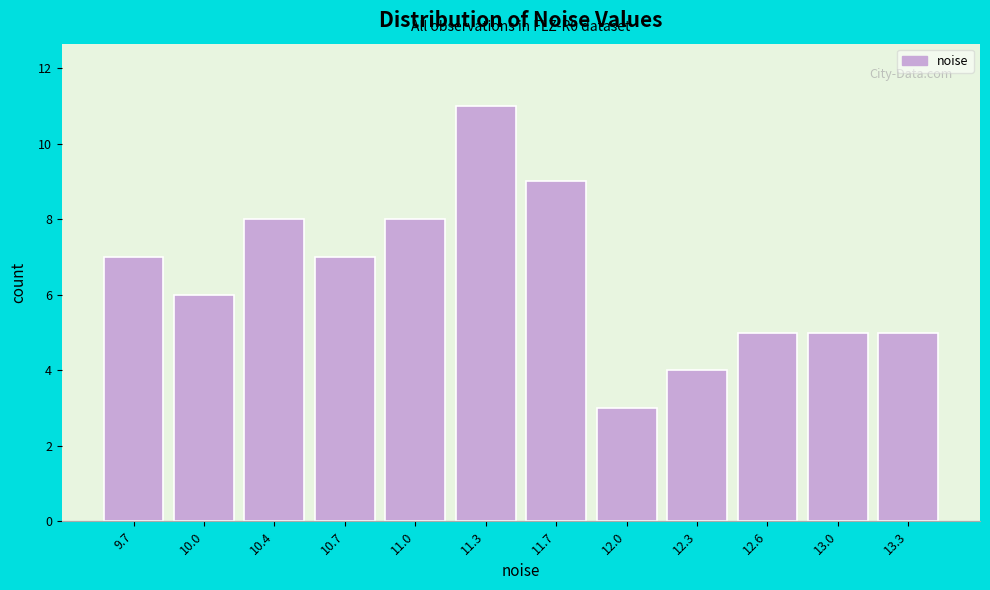

Reading left to right, extract all data points from this chart.

9.7=7	10.0=6	10.4=8	10.7=7	11.0=8	11.3=11	11.7=9	12.0=3	12.3=4	12.6=5	13.0=5	13.3=5